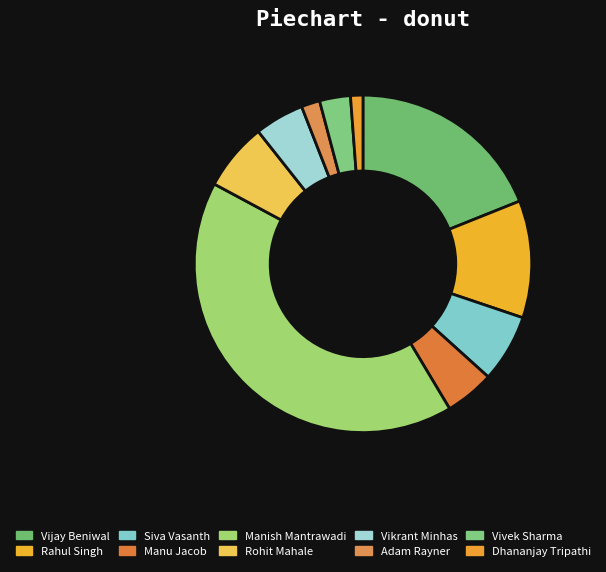

How many segments does this pie chart have?

10